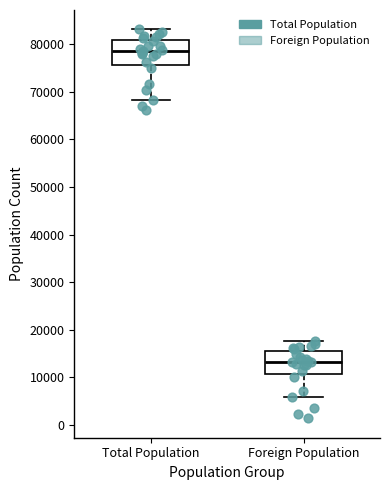

Which box has the highest median line?

Total Population